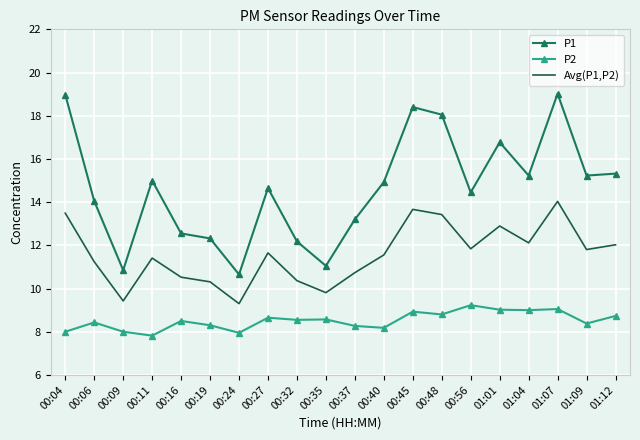

The value of P2 at 00:32 is 5.0. True or false?

False